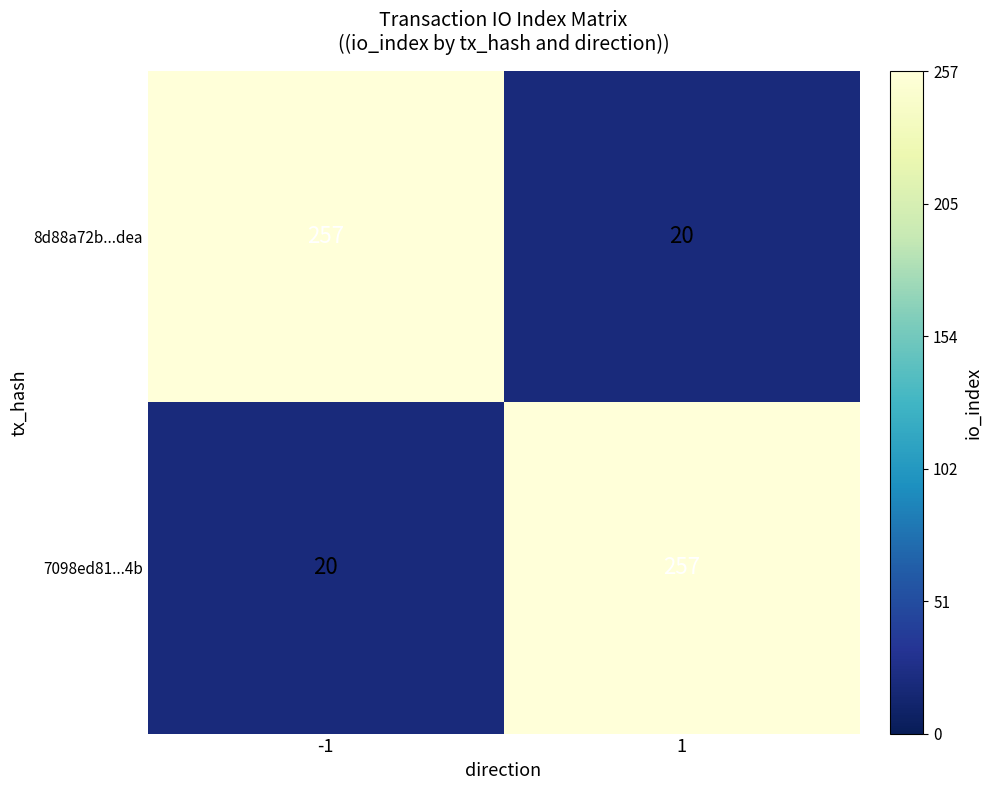

What is the difference between the highest and lowest values at -1?

237